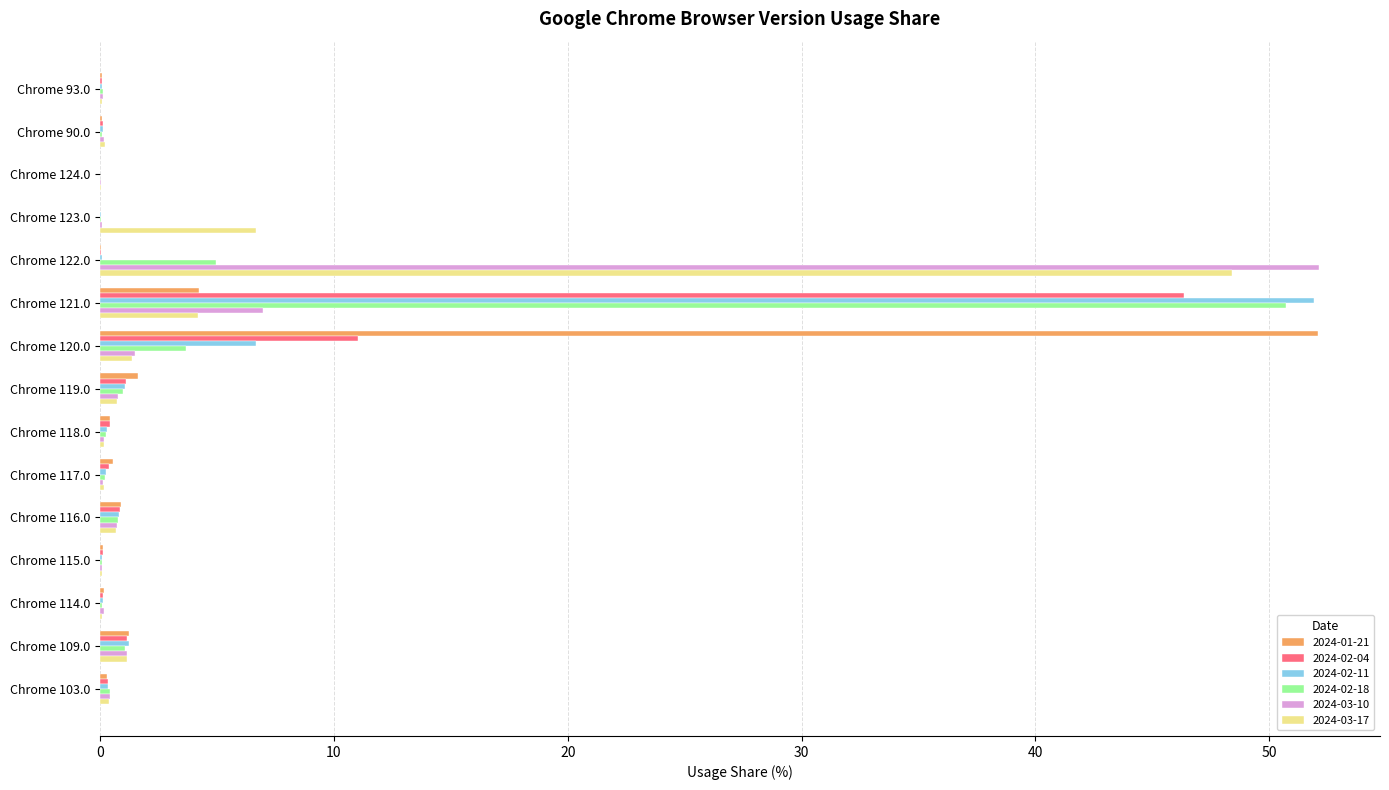

At which label does 2024-02-11 reach its peak?

Chrome 121.0